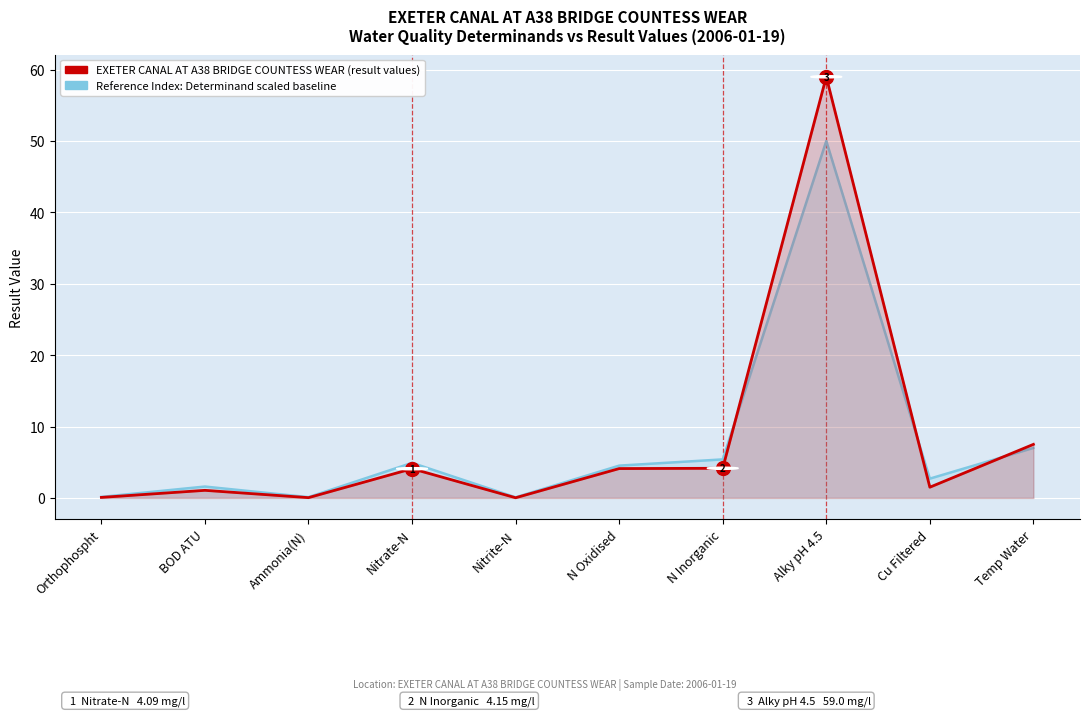

Where is the first local minimum for EXETER CANAL AT A38 BRIDGE COUNTESS WEAR (result values)?

Ammonia(N)